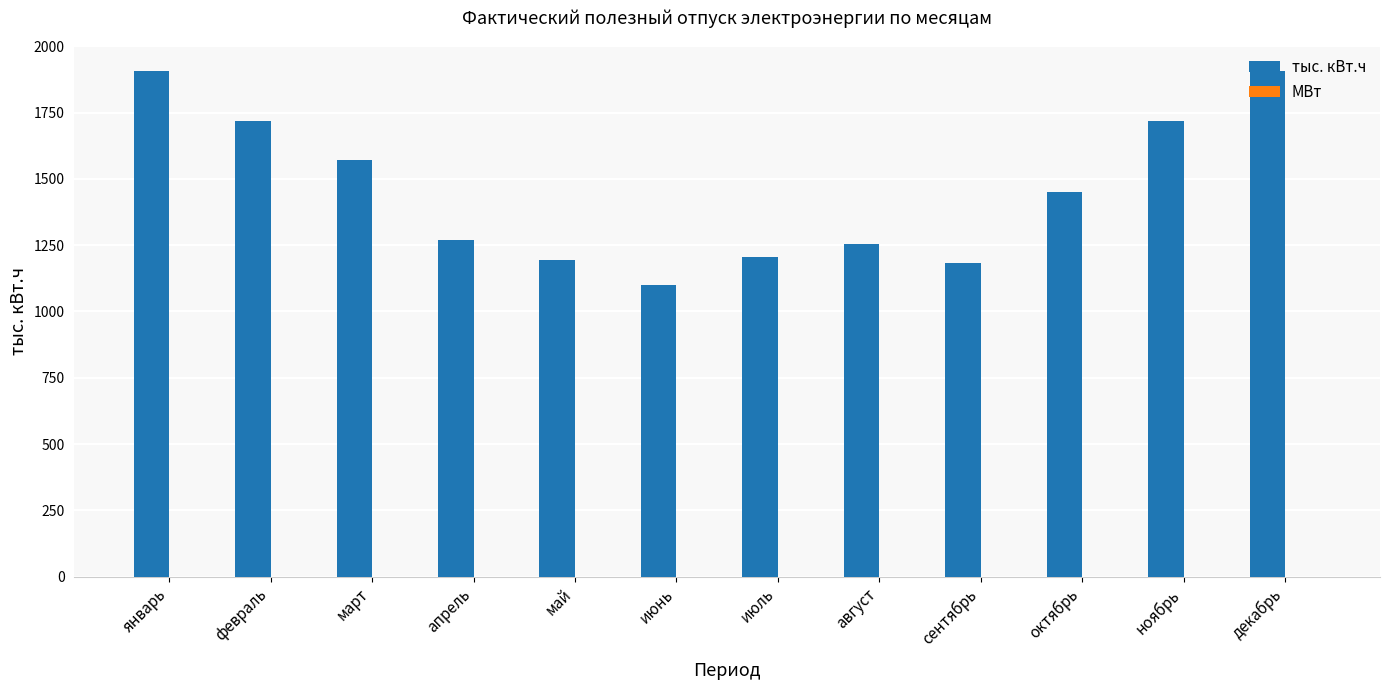

Count the number of data series in this chart.

2